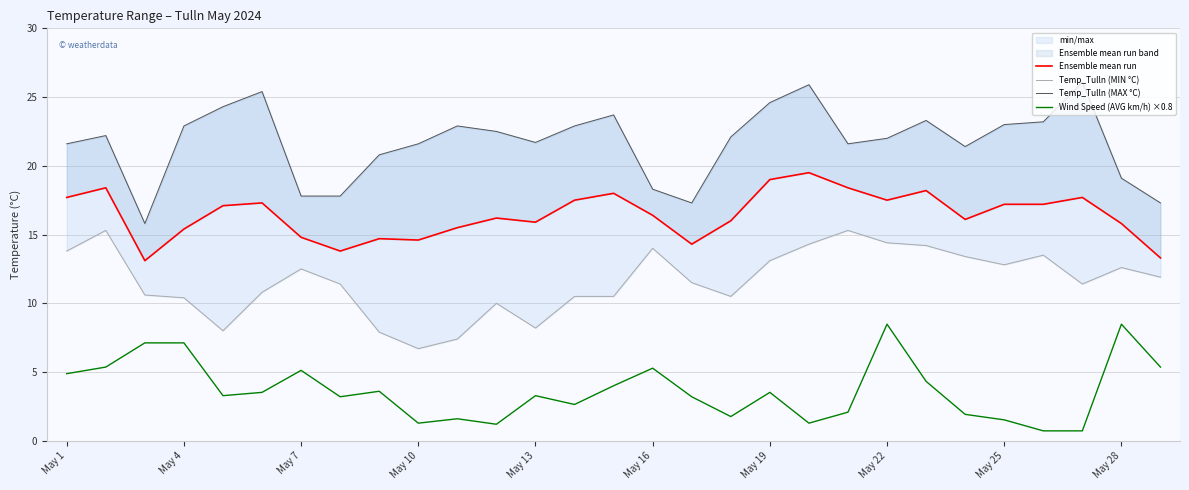

The Wind Speed (AVG km/h) ×0.8 series shows 7.1 at May 4. True or false?

True